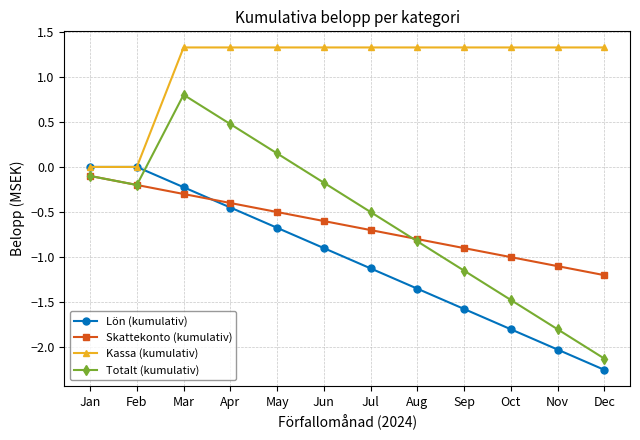

True or false: Lön (kumulativ) and Totalt (kumulativ) intersect in this chart.

True